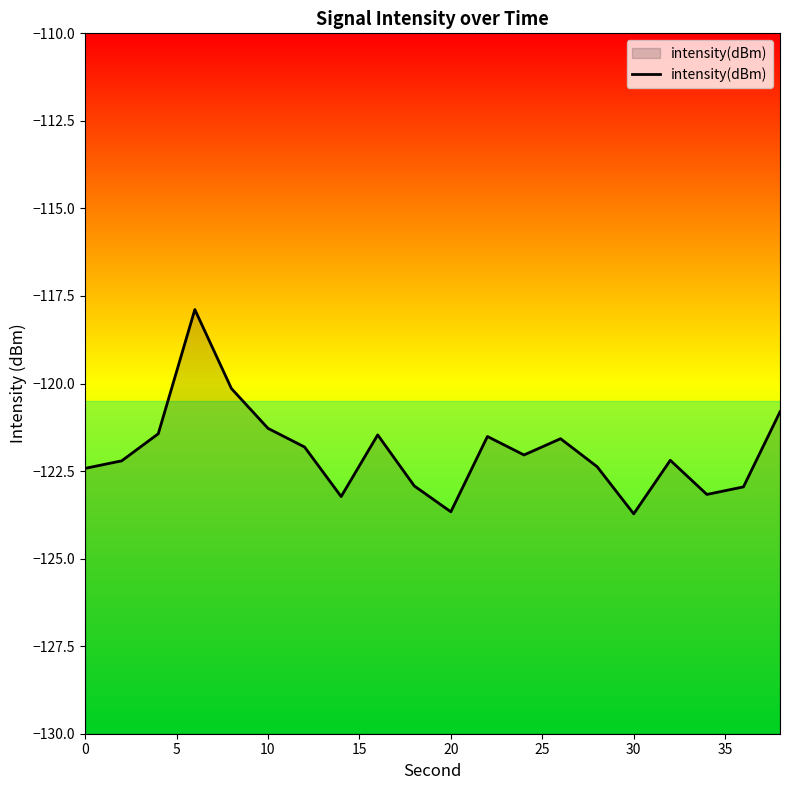

The value at 10 is -55.5. True or false?

False